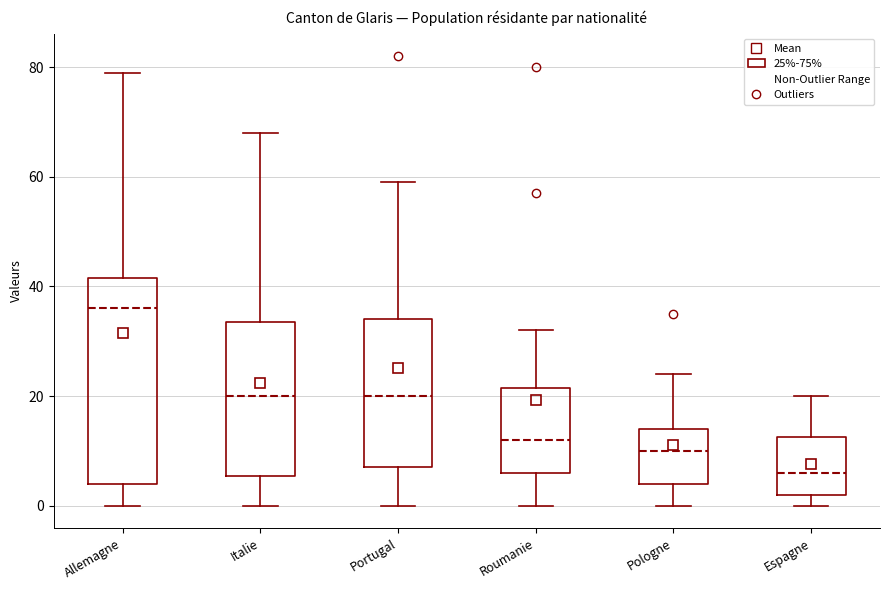

Comparing the boxes themselves (not the whiskers), which one is the tallest?

Allemagne